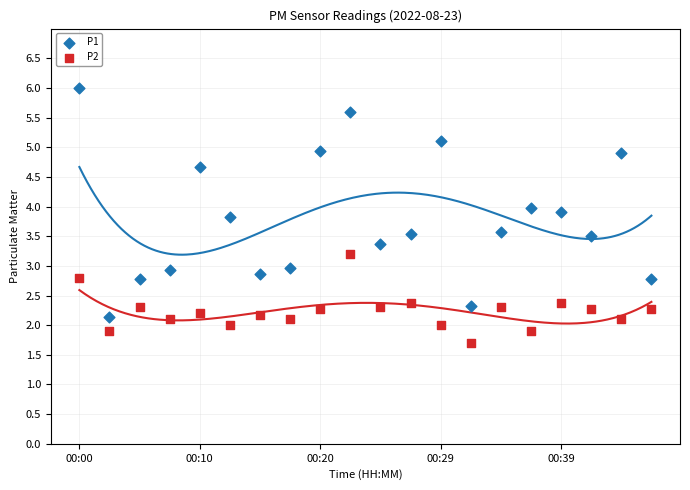

Which series has the largest Y range (max minus min)?

P1